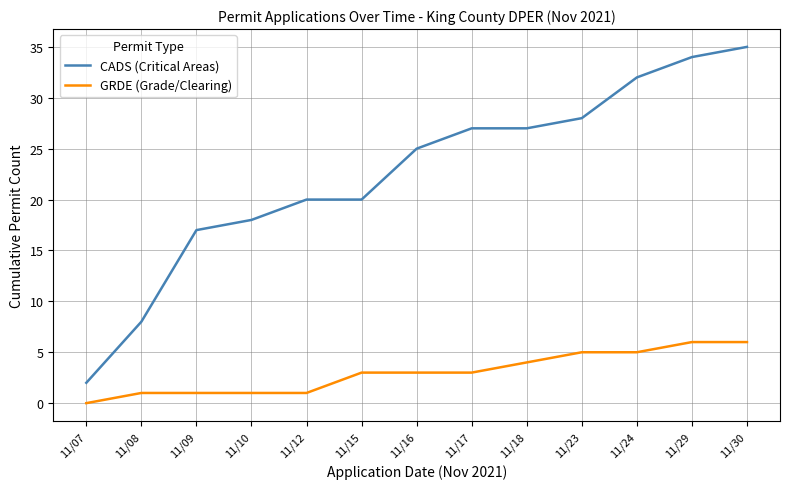

Which category has the lowest value across all series?

11/07